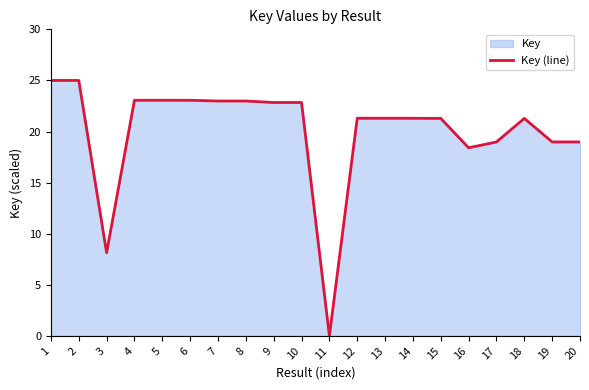

How many points are higher than both their immediate neighbors (excluding endpoints)?

5